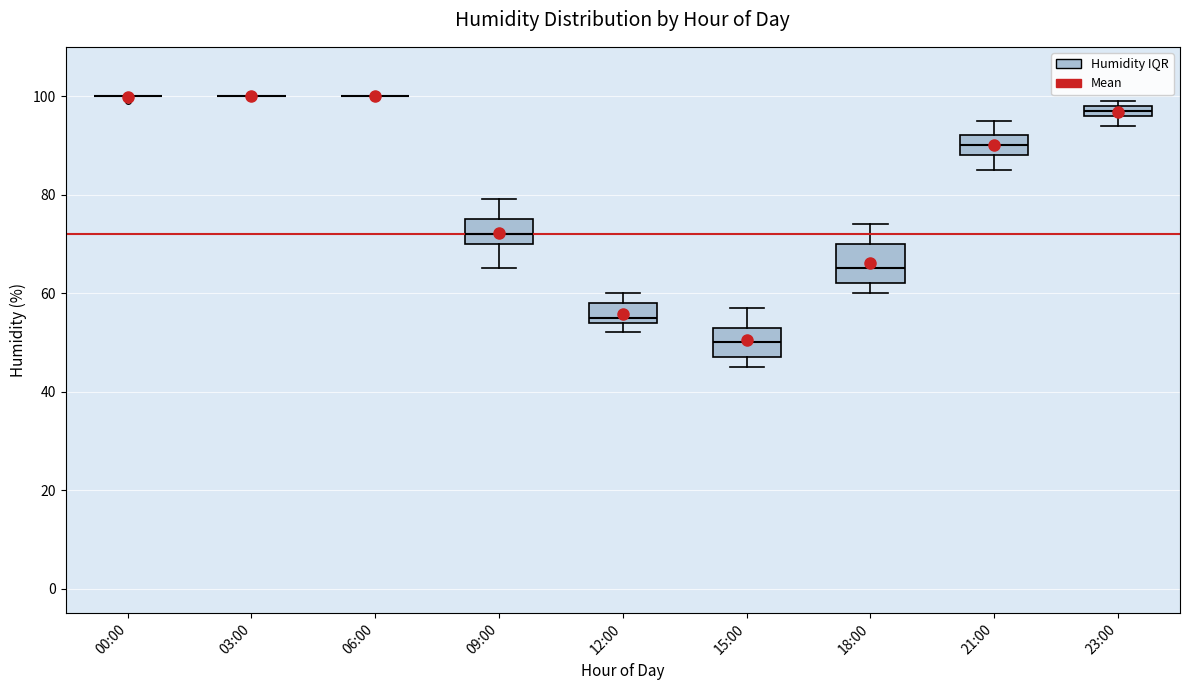

Comparing the boxes themselves (not the whiskers), which one is the tallest?

18:00